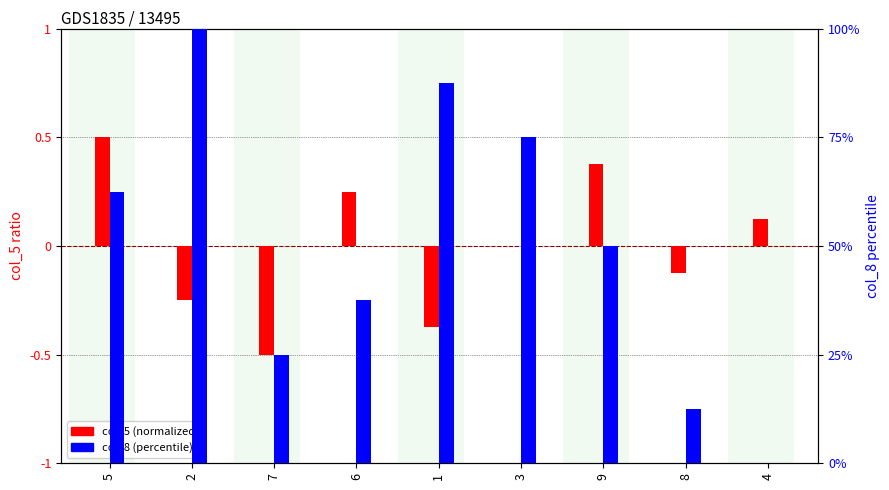

Is it true that col_5 (normalized) equals 0.0 at 3?

True